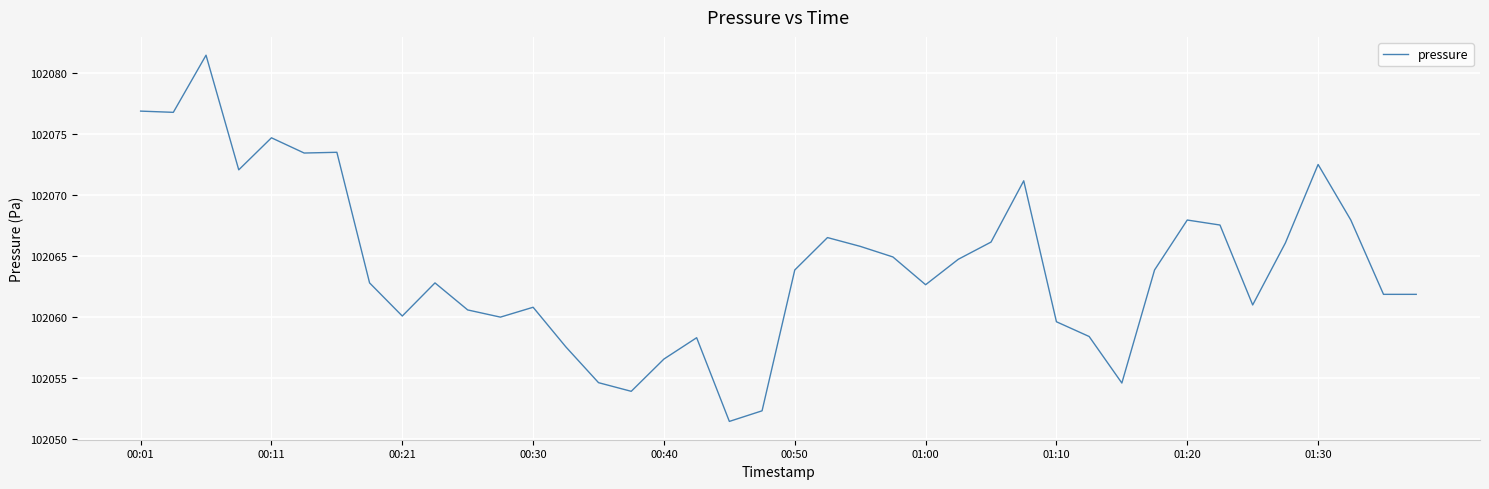

What is the smallest value displayed?

102051.4